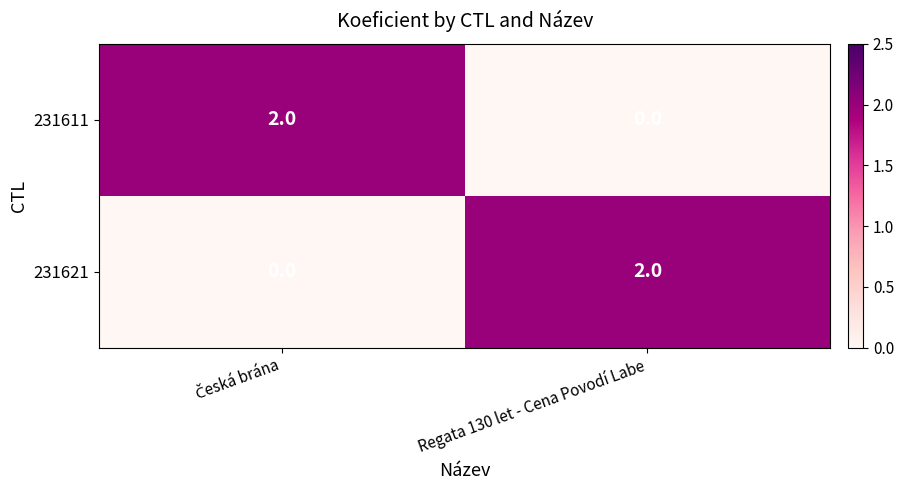

The 231621 series shows 2 at Regata 130 let - Cena Povodí Labe. True or false?

True